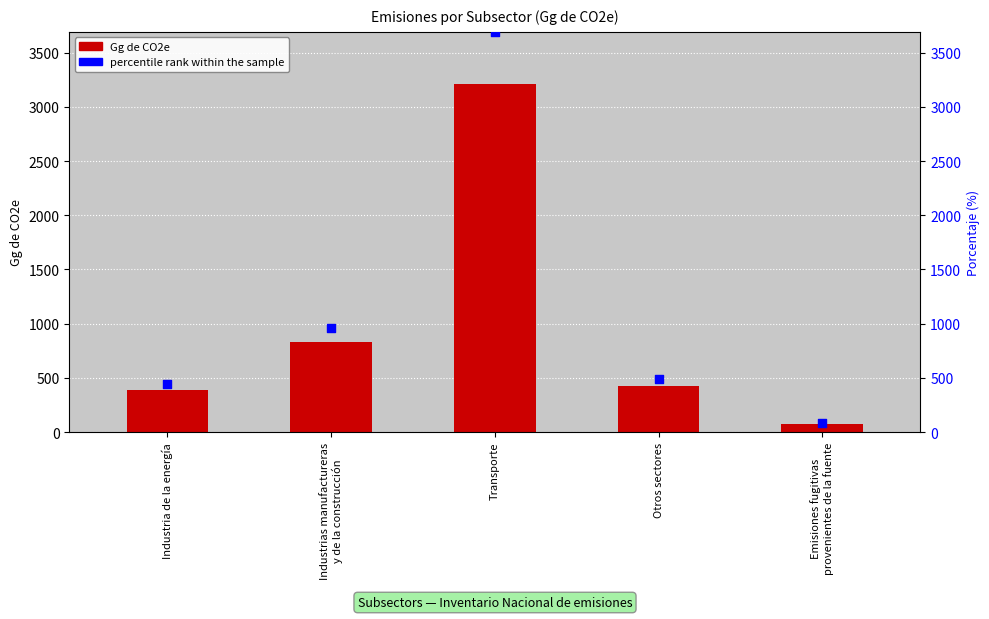

Which series contains the lowest Y value?

Gg de CO2e